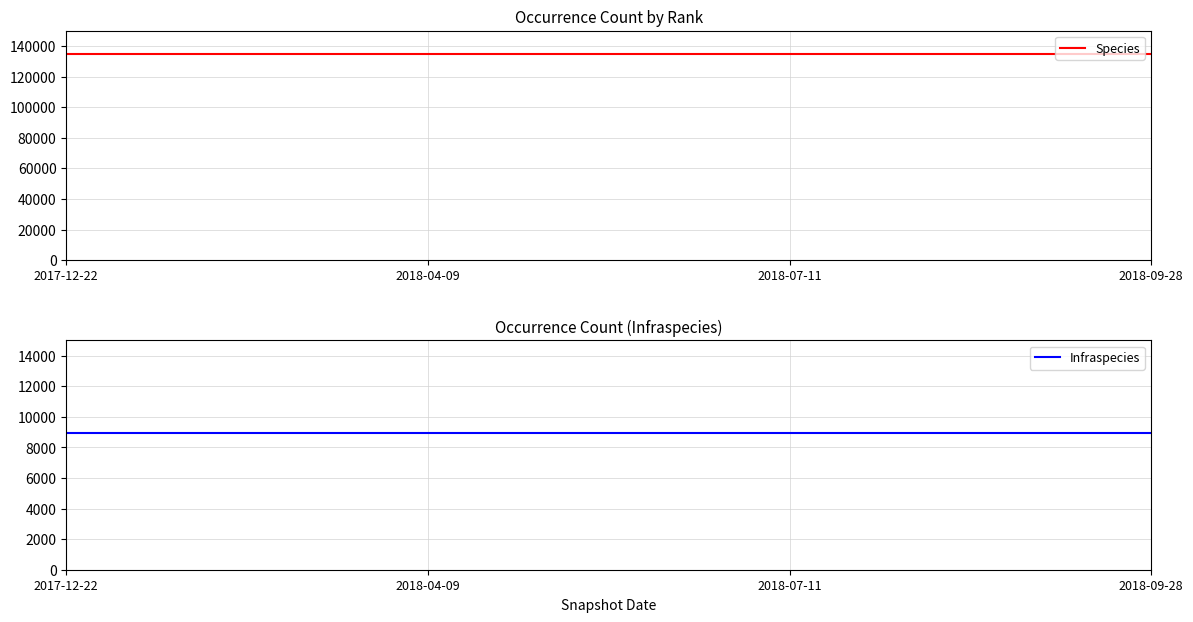

What position from the right is 2018-09-28?

1